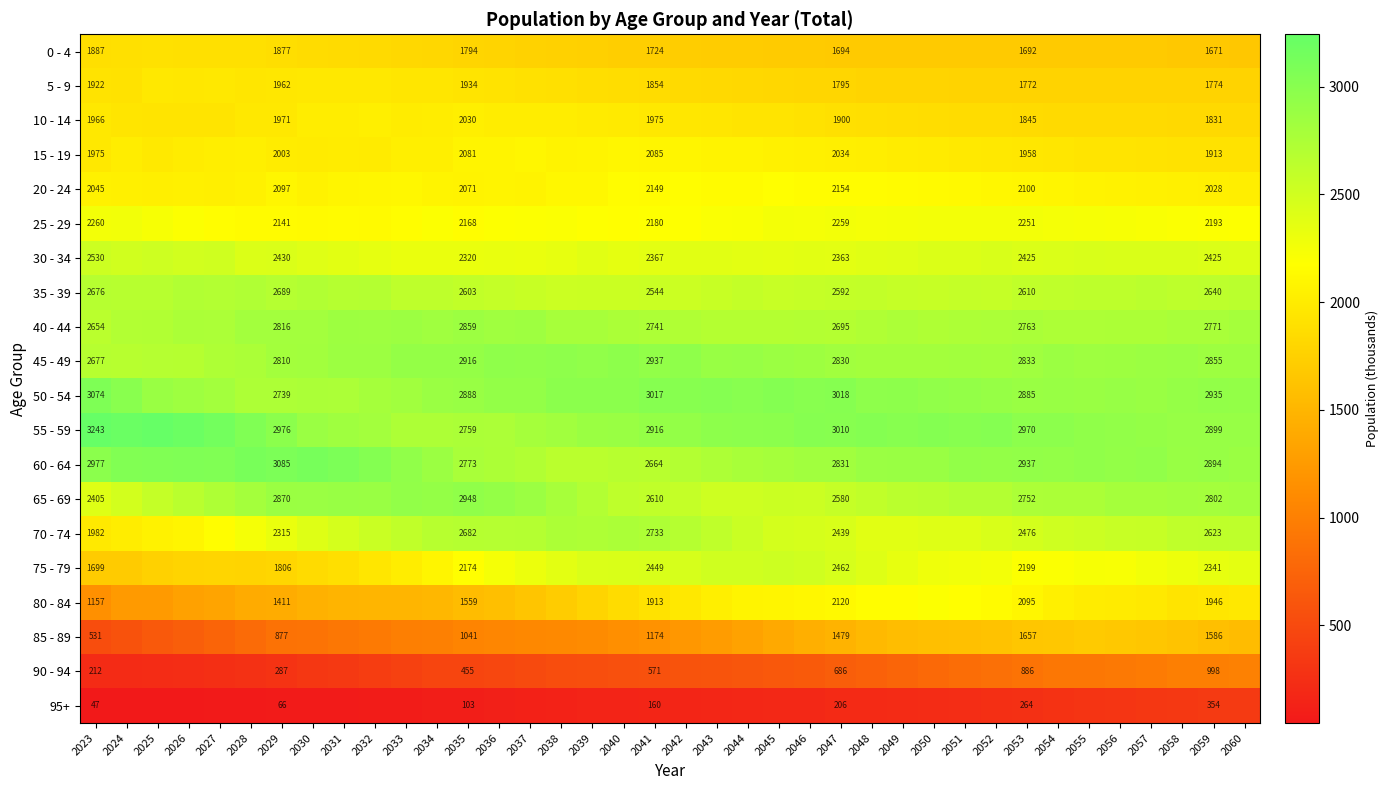

True or false: 70 - 74 has a value of 2733 at 2041.

True